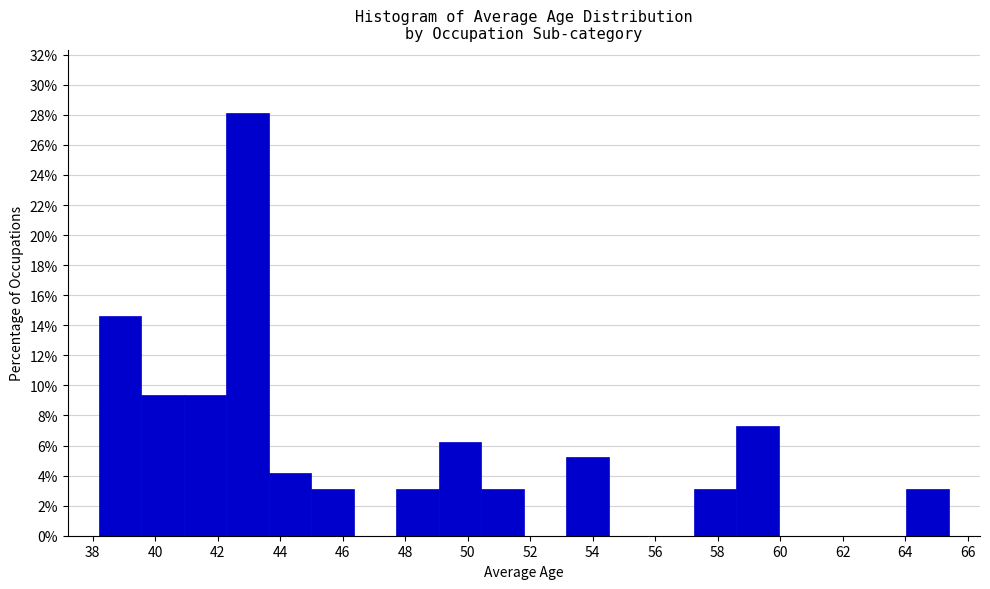

Reading left to right, transcribe this chart: for each bar, give the range it covers on the x-axis and its height. Neither the bar edges nor the heights are printed on the chart, so give them approximately, as read against the axes.

38.20 to 39.56: 14.6
39.56 to 40.92: 9.4
40.92 to 42.28: 9.4
42.28 to 43.64: 28.2
43.64 to 45.00: 4.2
45.00 to 46.36: 3.2
46.36 to 47.72: 0
47.72 to 49.08: 3.2
49.08 to 50.44: 6.2
50.44 to 51.80: 3.2
51.80 to 53.16: 0
53.16 to 54.52: 5.2
54.52 to 55.88: 0
55.88 to 57.24: 0
57.24 to 58.60: 3.2
58.60 to 59.96: 7.2
59.96 to 61.32: 0
61.32 to 62.68: 0
62.68 to 64.04: 0
64.04 to 65.40: 3.2